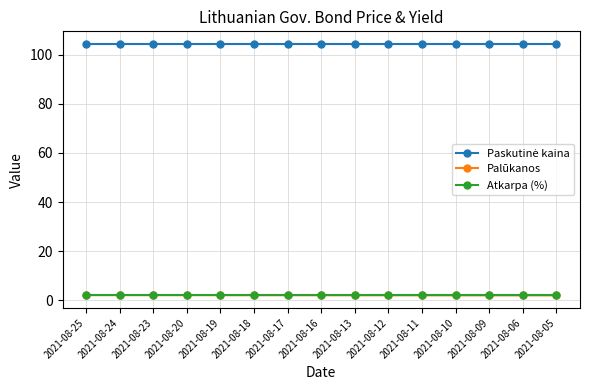

At how many categories does at least one series exceed 98?

15